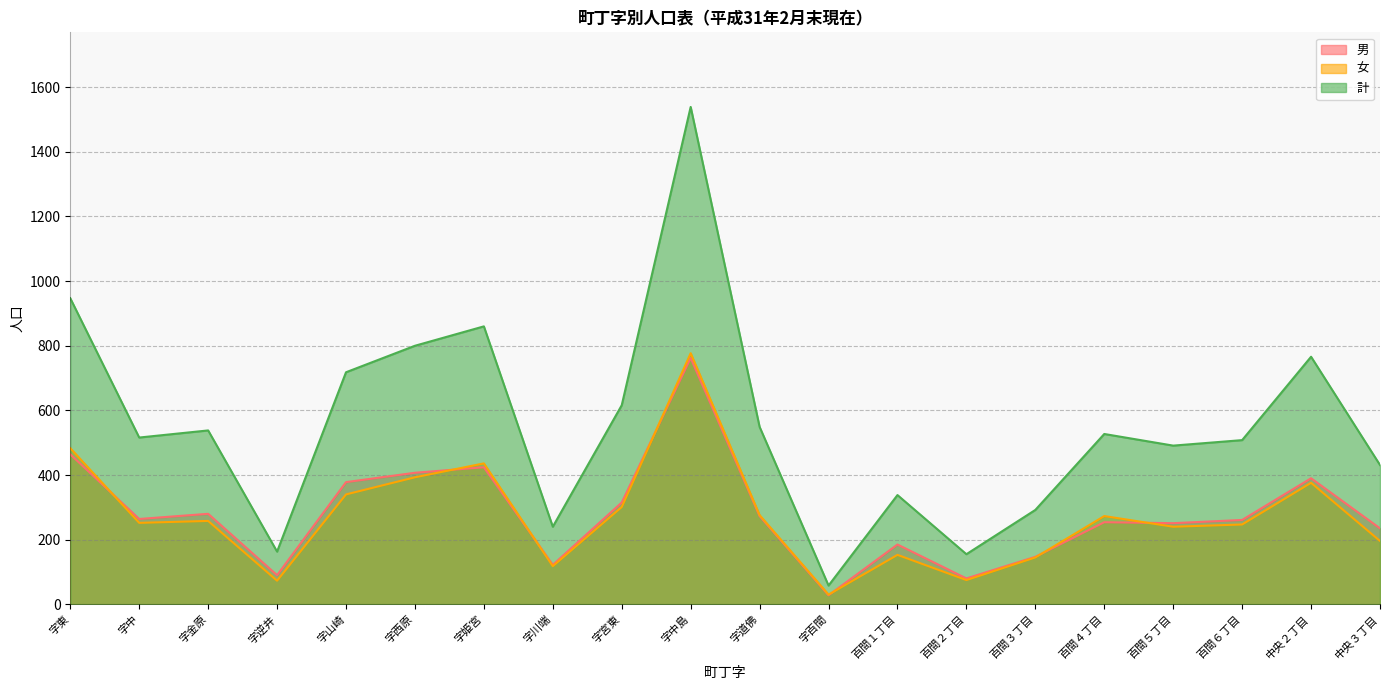

Reading left to right, list all the values displayed in this chart.

男: 464	264	280	90	378	407	424	122	315	762	273	28	185	80	147	254	251	261	390	235
女: 483	252	258	73	340	393	436	118	301	777	276	30	153	75	145	273	240	247	376	196
計: 947	516	538	163	718	800	860	240	616	1539	549	58	338	155	292	527	491	508	766	431